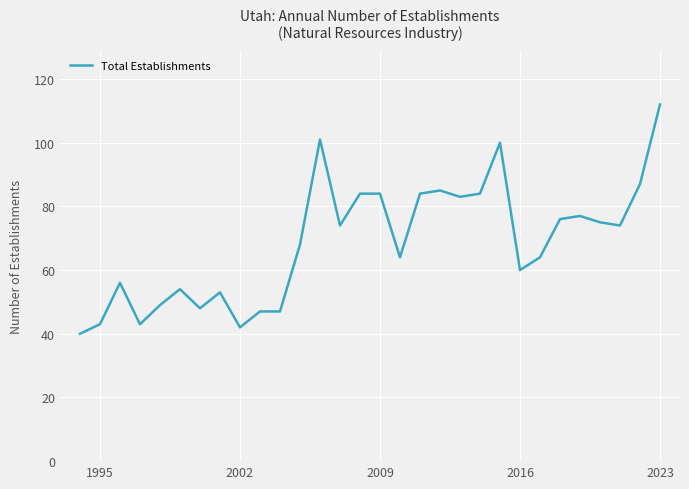

How many series are shown in this chart?

1